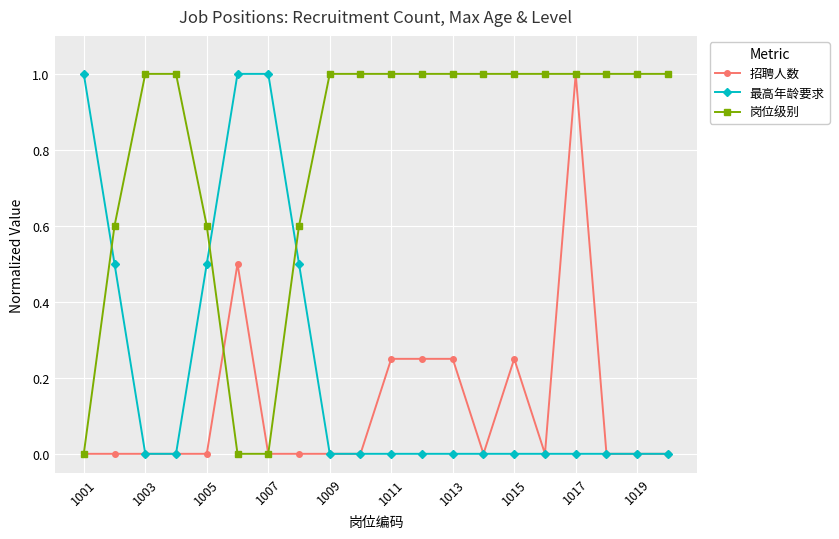

What is the average value of the 岗位级别 series?

0.8